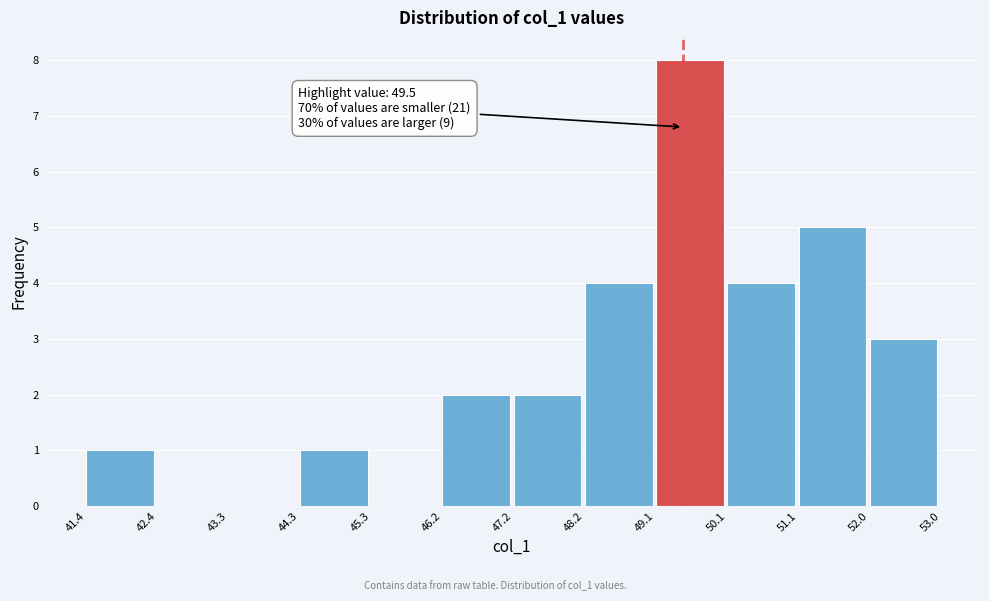

Over which range of the x-axis is the bar tallest?

49.1 to 50.1